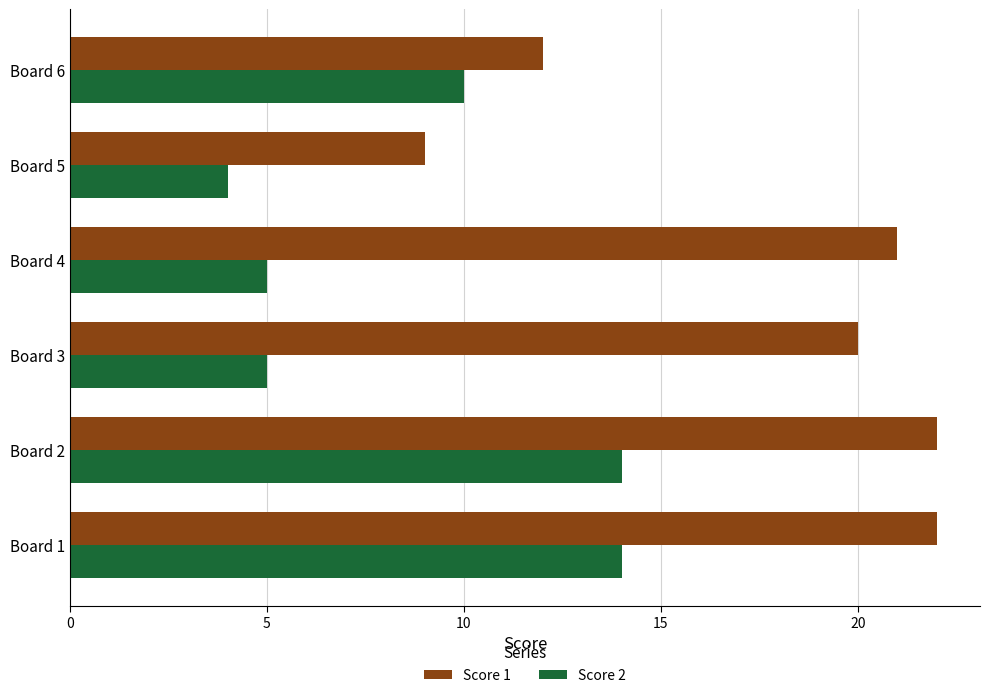

What is the minimum value for Score 1?

9